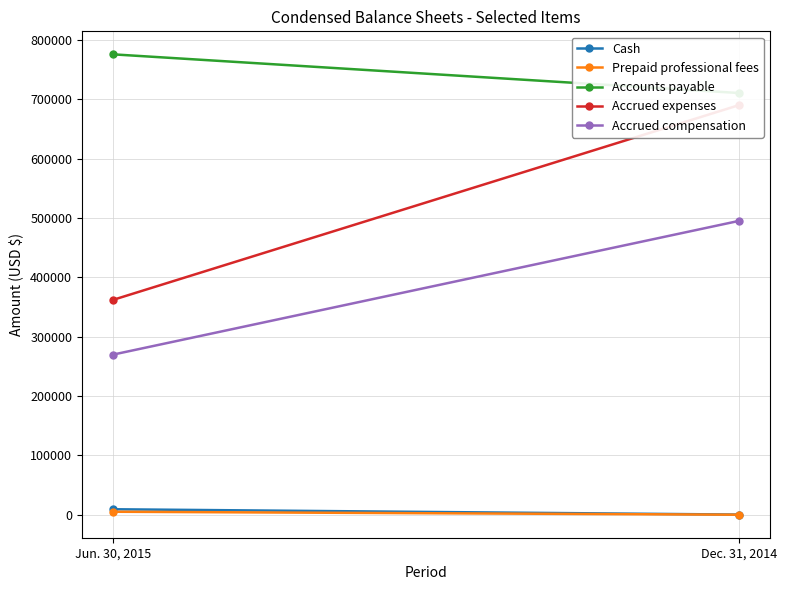

How many categories are shown in the chart?

2